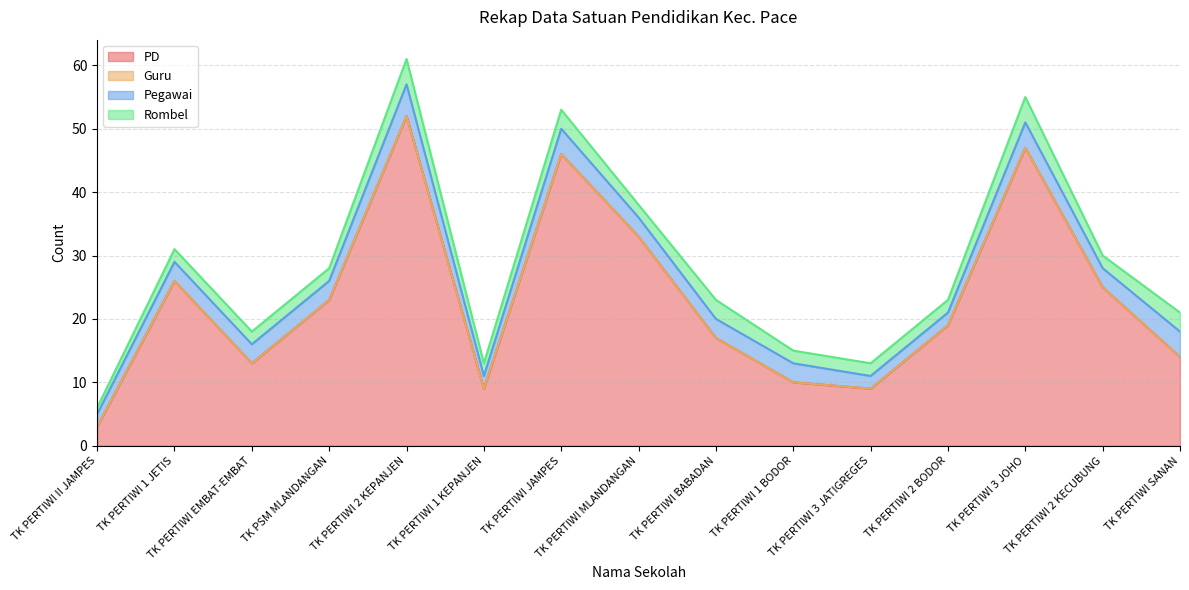

What is the label of the 9th point from the left?

TK PERTIWI BABADAN